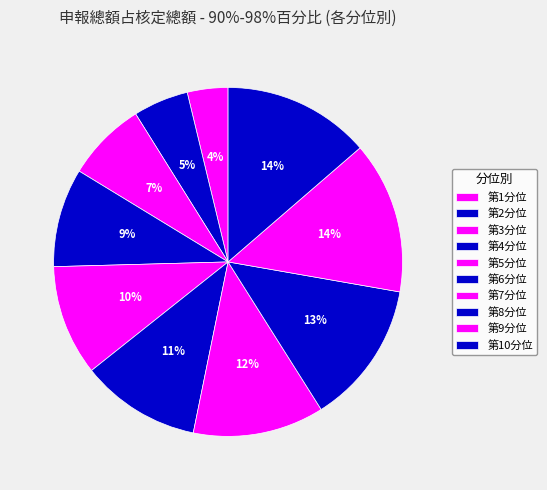

To the nearest percent, what is the average slice percentage?

10%